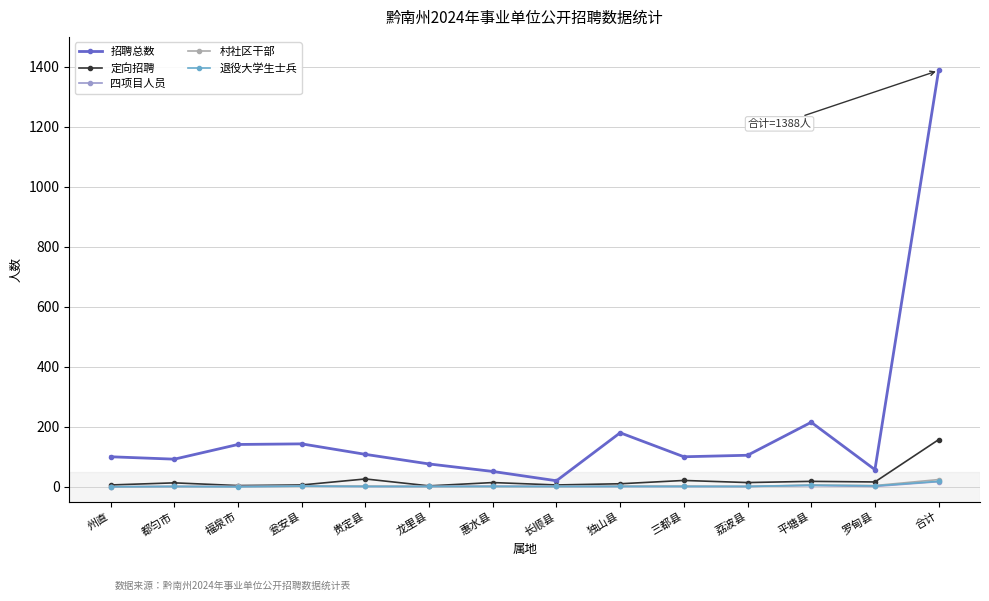

Which category has the highest value in the 招聘总数 series?

合计